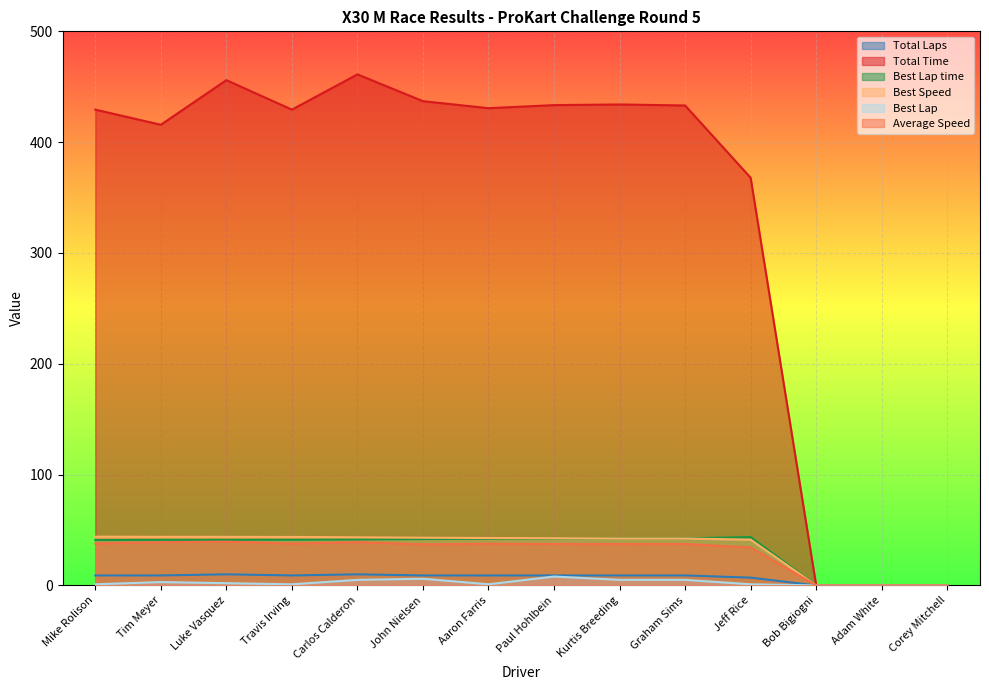

Reading right to left, list all the values displayed in this chart.

Total Laps: 0.0	0.0	0.0	7.0	9.0	9.0	9.0	9.0	9.0	10.0	9.0	10.0	9.0	9.0
Total Time: 0.0	0.0	0.0	367.9	433.1	434.0	433.4	430.7	437.0	461.2	429.3	456.0	415.7	429.4
Best Lap time: 0.0	0.0	0.0	43.6	42.5	42.5	42.3	42.1	41.8	41.5	41.2	41.1	41.1	40.9
Best Speed: 0.0	0.0	0.0	41.3	42.3	42.3	42.6	42.8	43.0	43.4	43.7	43.8	43.8	44.0
Best Lap: 0.0	0.0	0.0	1.0	5.0	5.0	8.0	1.0	6.0	5.0	1.0	2.0	3.0	1.0
Average Speed: 0.0	0.0	0.0	34.3	37.4	37.3	37.4	37.6	37.1	39.0	37.7	39.5	39.0	37.7